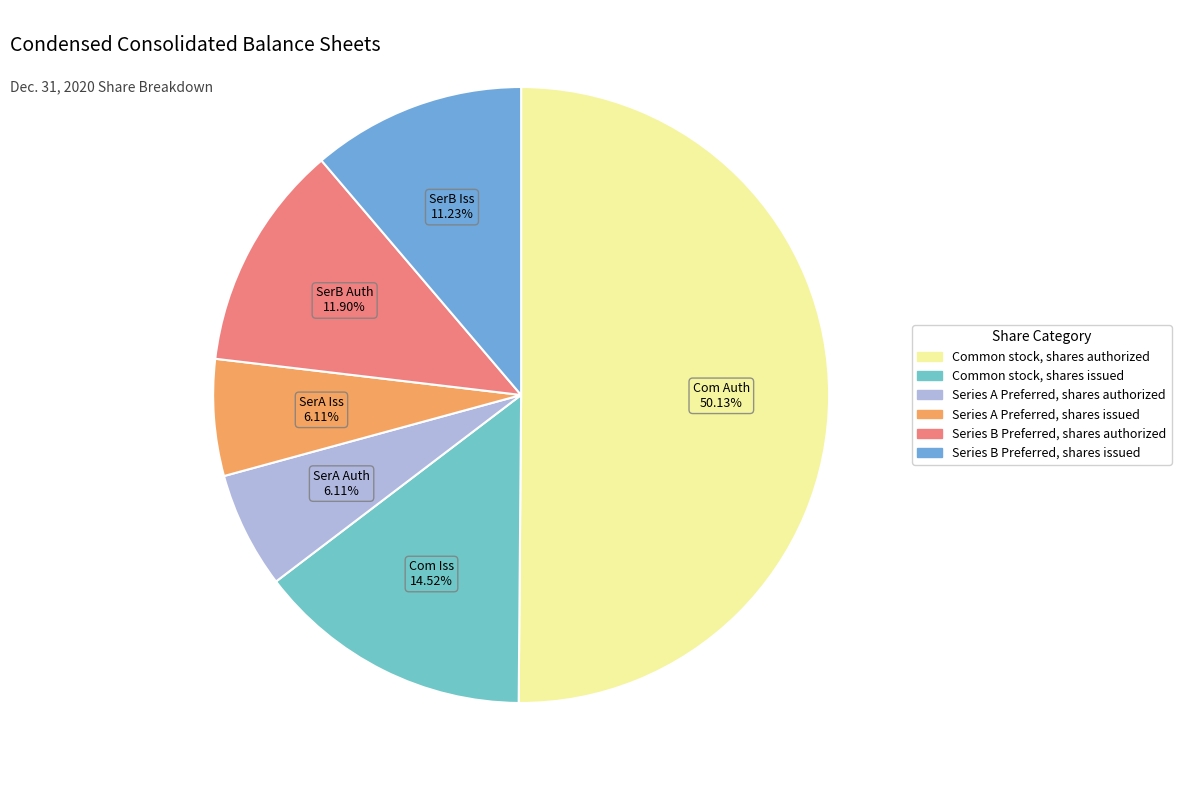

What percentage is the Series B Preferred, shares authorized slice, to the nearest percent?

12%